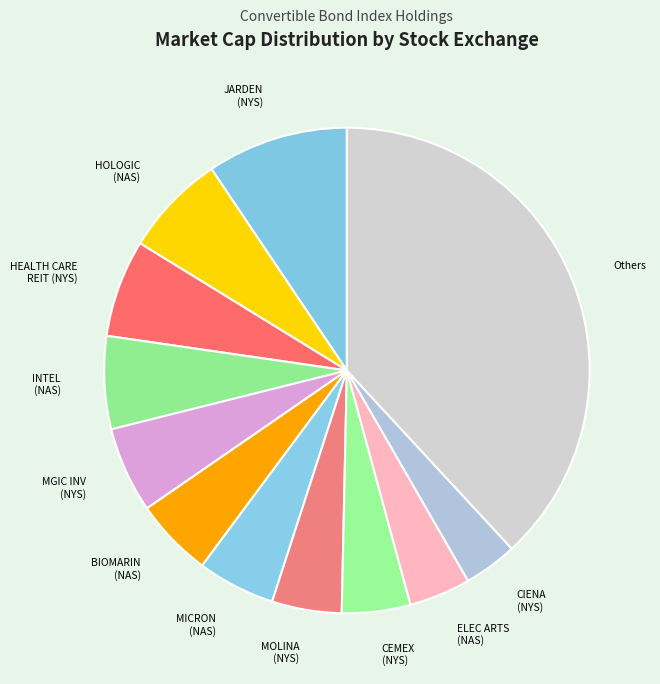

Is there any slice that represents more than half of the pie?

No